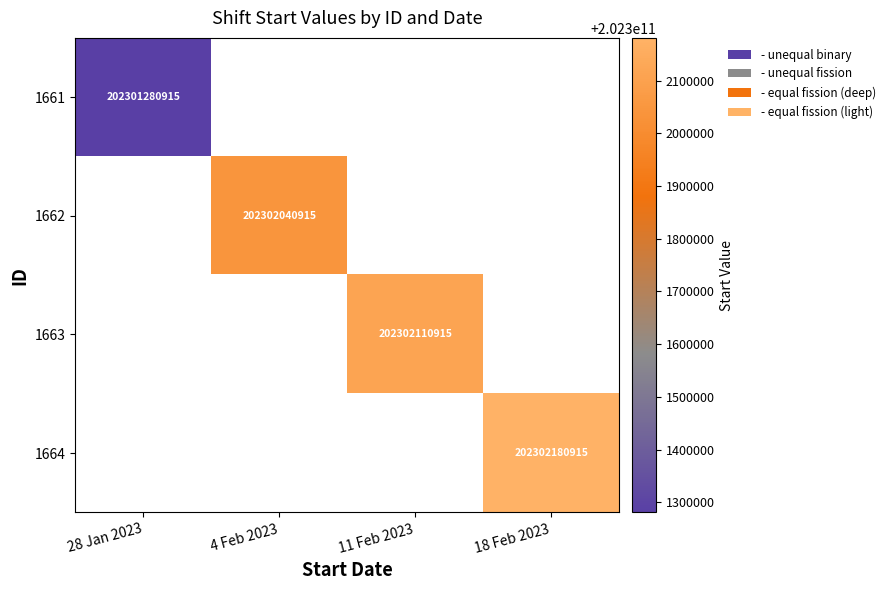

The value of 1661 at 28 Jan 2023 is 40739319118. True or false?

False